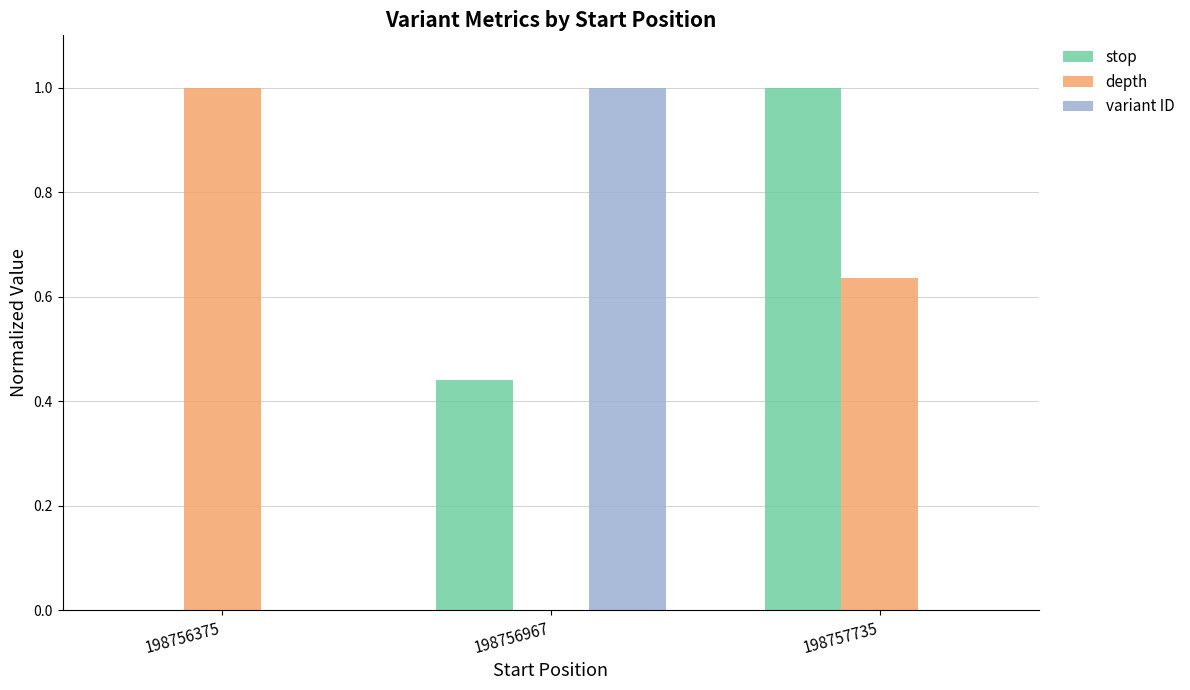

Between 198756967 and 198757735, which series saw the biggest shift?

variant ID